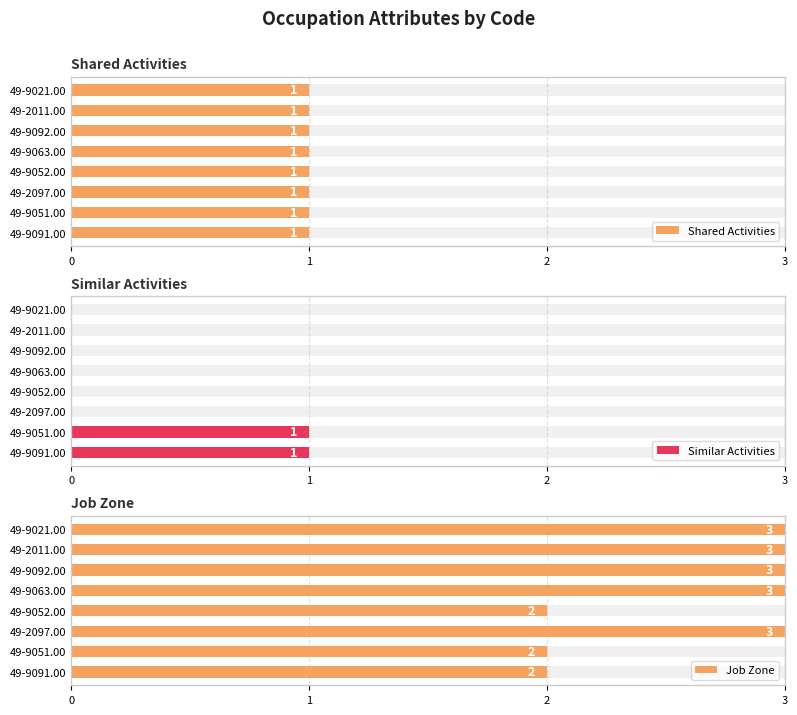

Which series has the largest total across all categories?

Job Zone